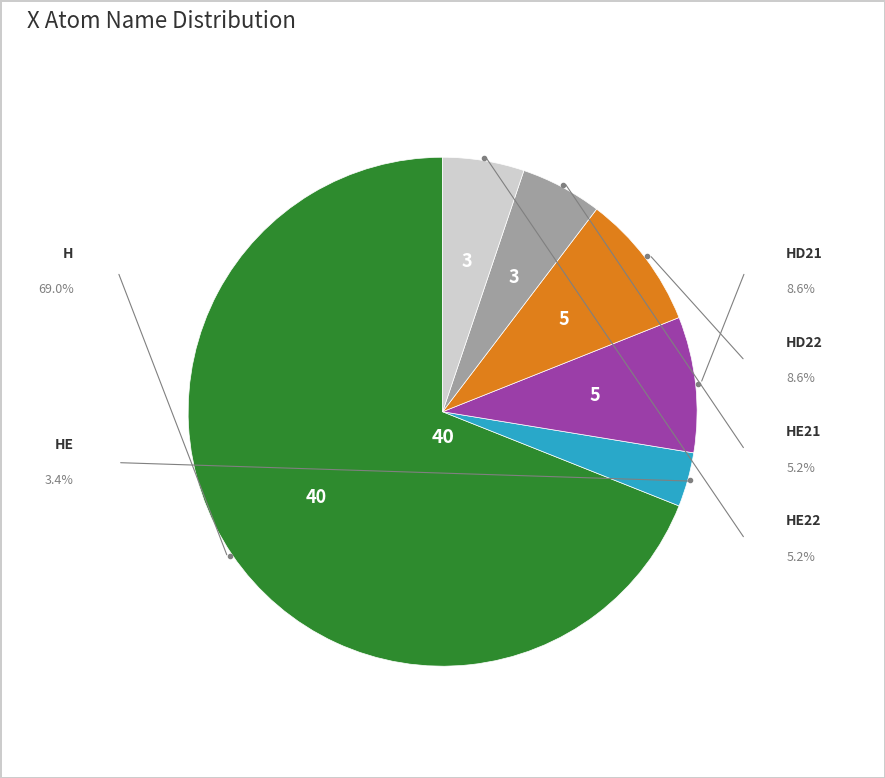

Is there any slice that represents more than half of the pie?

Yes